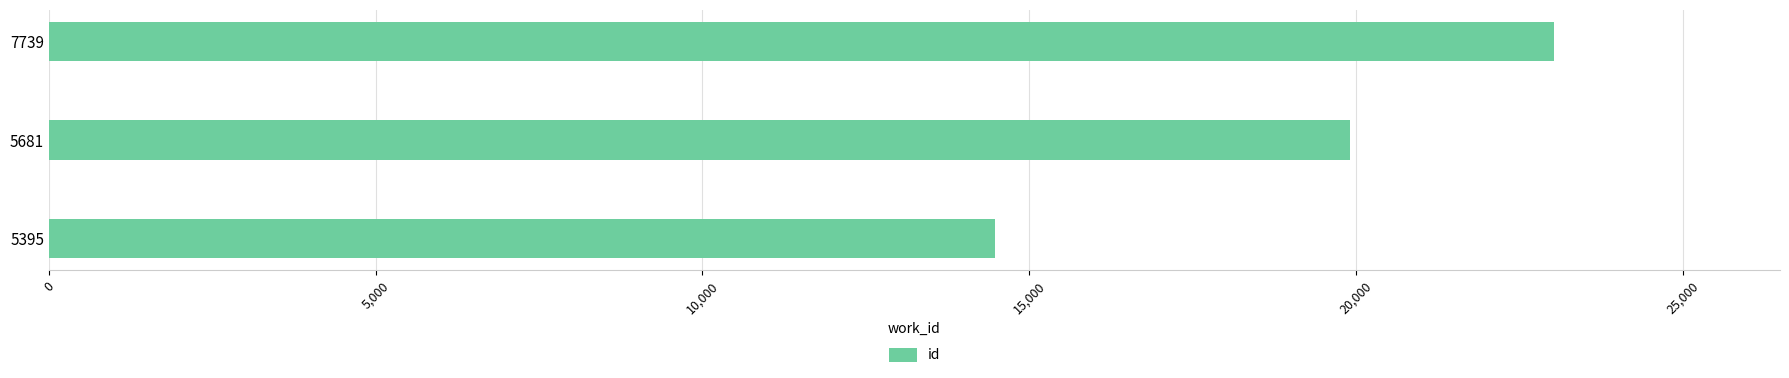

At which label is the value closest to 18758?

5681